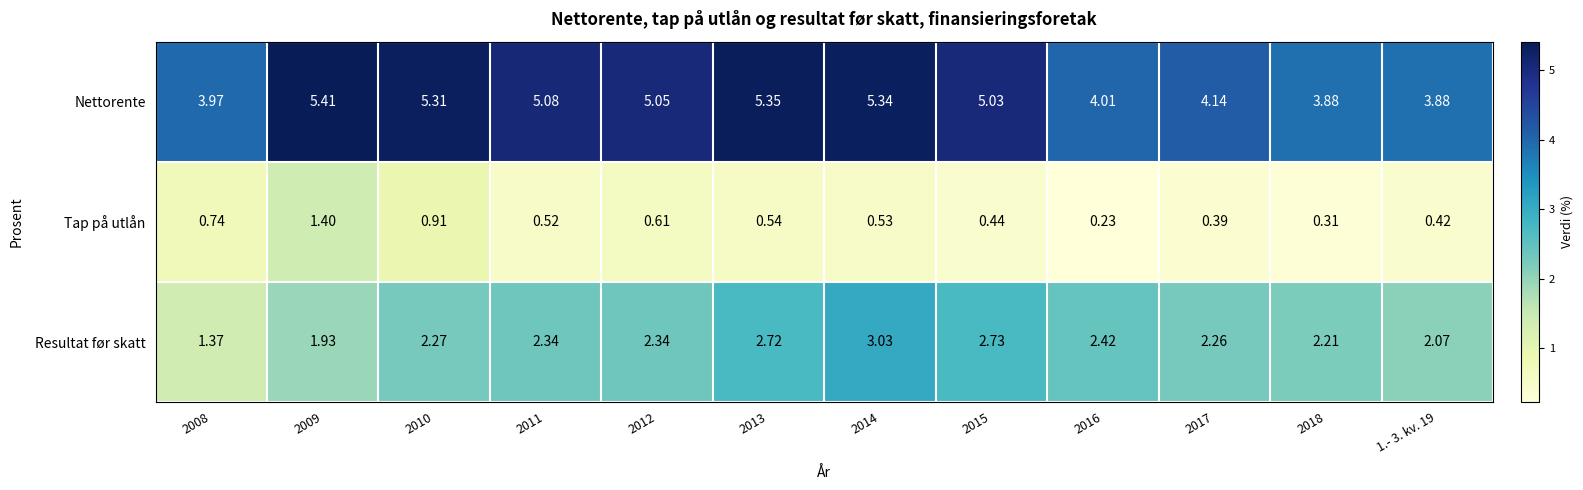

Rank the series at 2010 from highest to lowest value.

Nettorente, Resultat før skatt, Tap på utlån